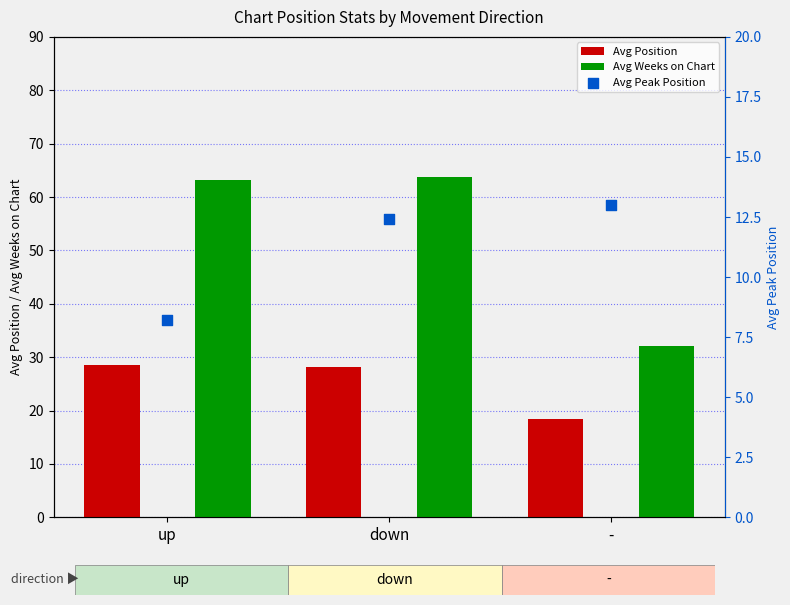

At how many categories does at least one series exceed 42?

2